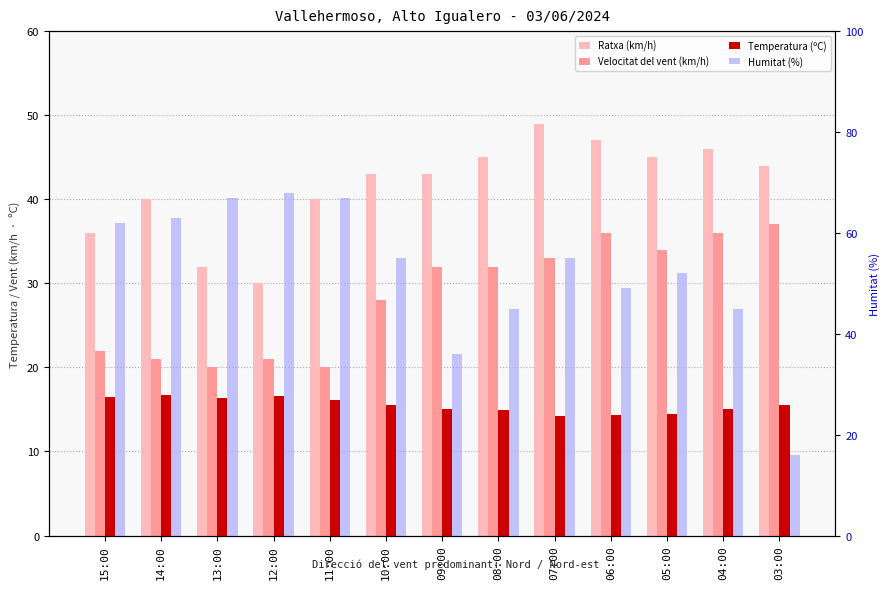

What is the minimum value for Velocitat del vent (km/h)?

20.0